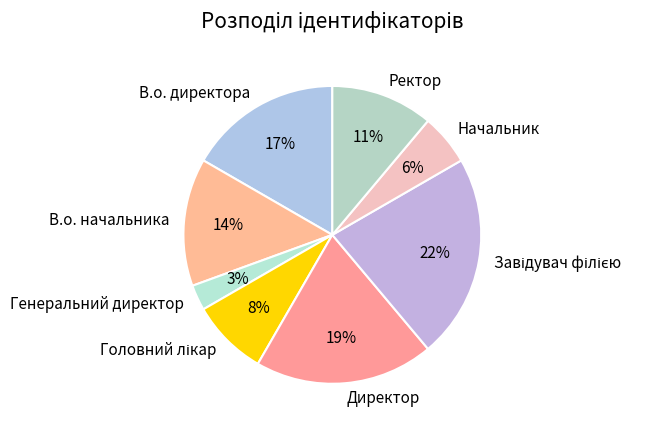

Is it true that В.о. директора is 10% of the pie?

False